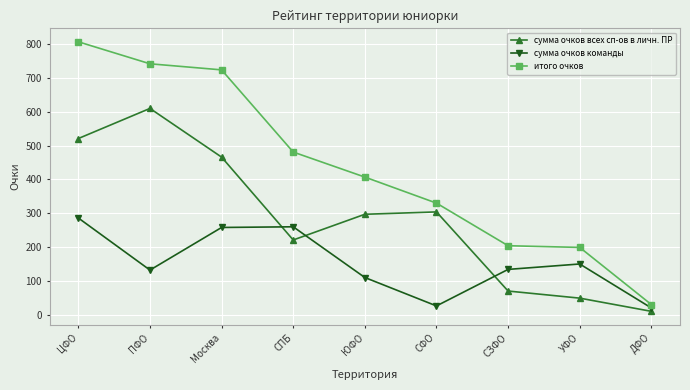

Is this an area chart (filled region under the line)?

No